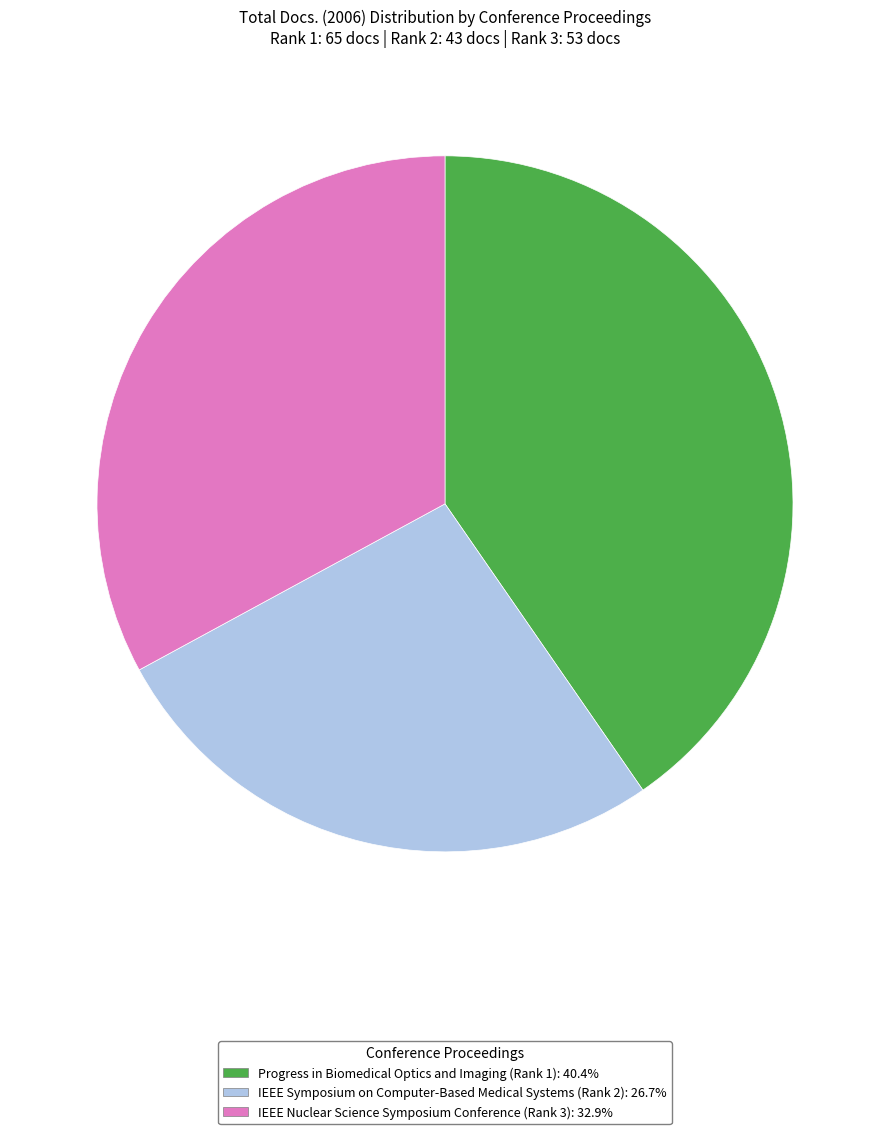

Do Progress in Biomedical Optics and Imaging (Rank 1): 40.4% and IEEE Symposium on Computer-Based Medical Systems (Rank 2): 26.7% together represent more than half of the pie?

Yes